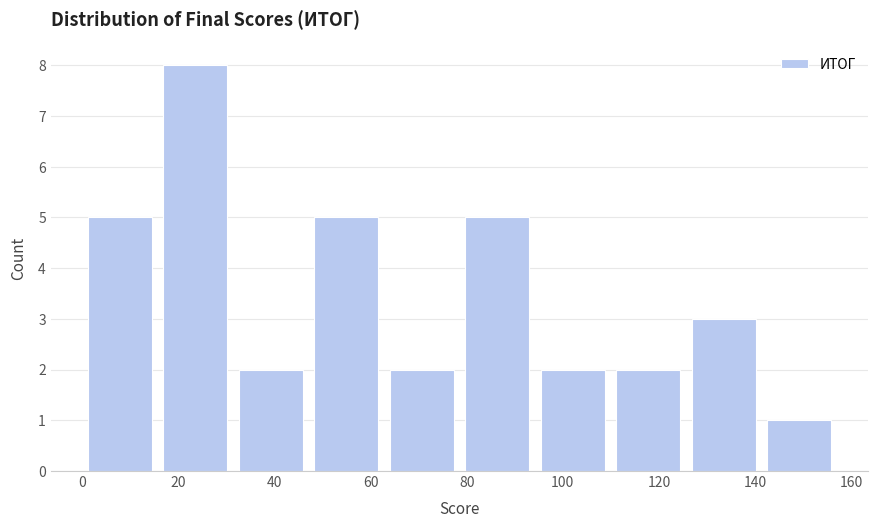

Reading left to right, list every bar in this chart as the range it spans on the x-axis followed by its height. Neither the bar edges nor the heights are printed on the chart, so give them approximately, as read against the axes.

0 to 16: 5
16 to 32: 8
32 to 48: 2
48 to 62: 5
62 to 78: 2
78 to 94: 5
94 to 110: 2
110 to 126: 2
126 to 142: 3
142 to 158: 1